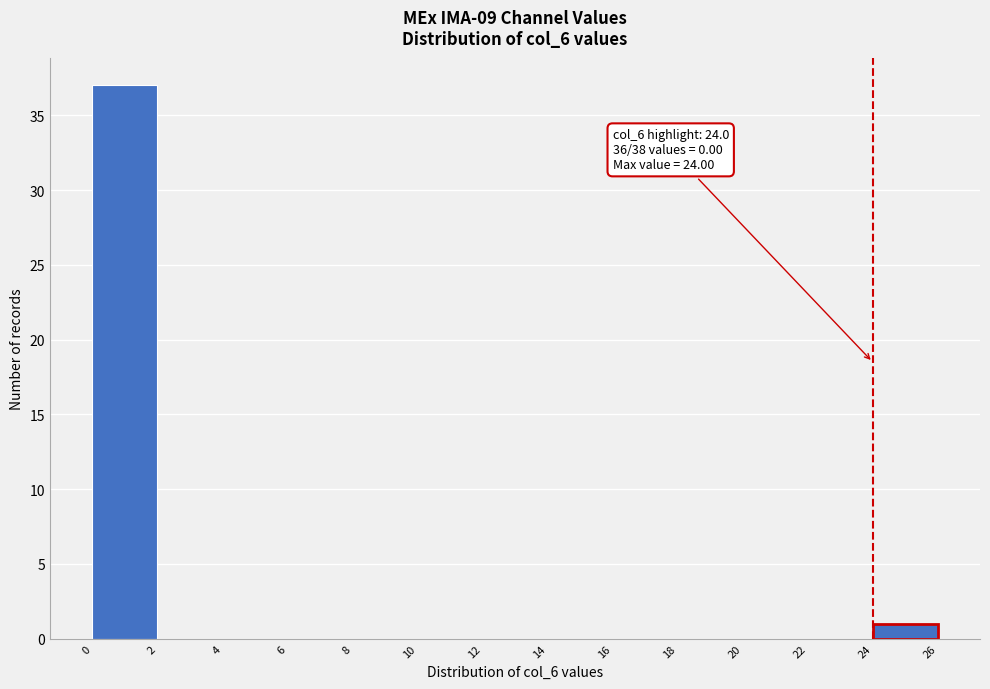

Which range on the x-axis has the tallest bar?

0 to 2